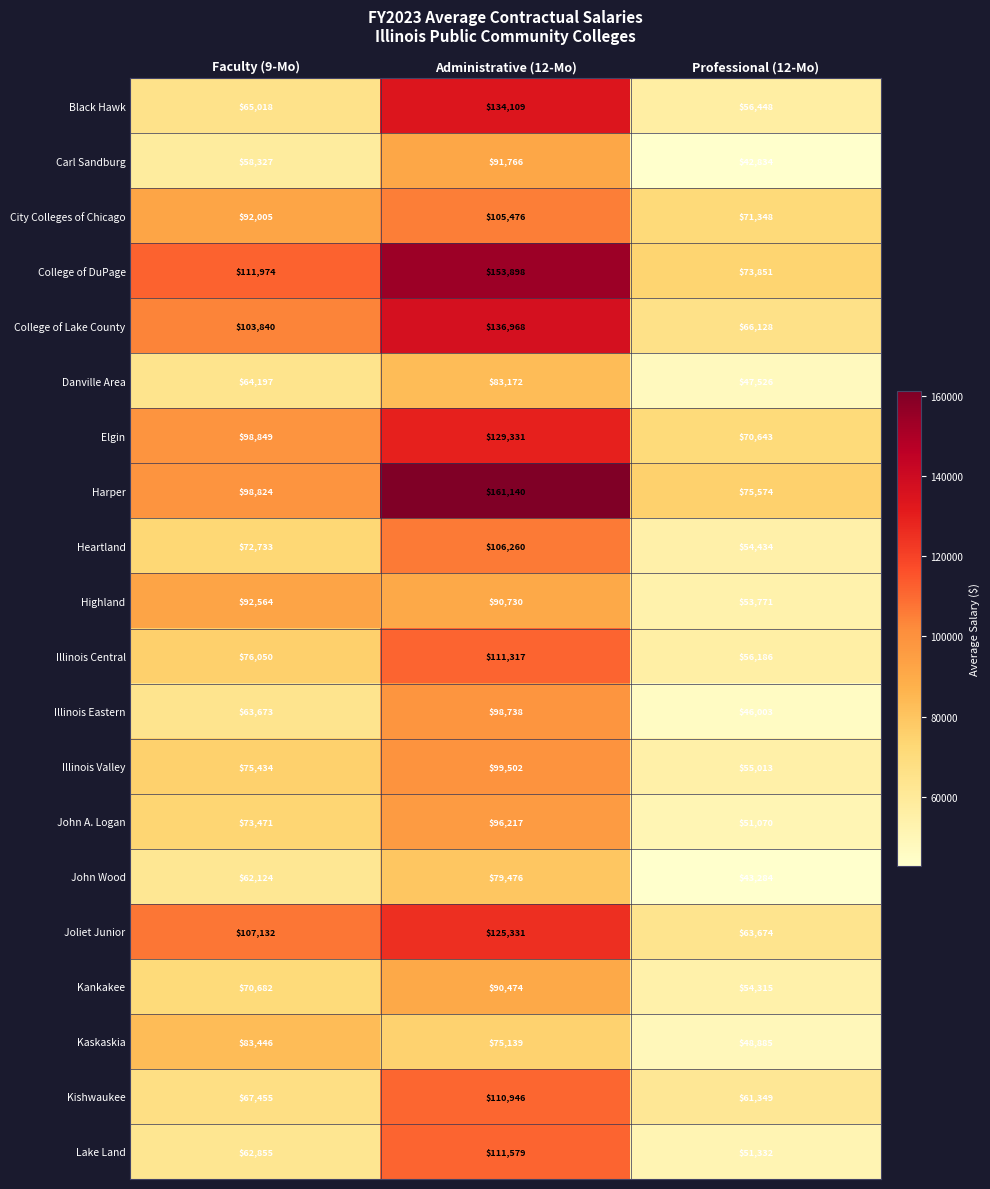

The Kankakee series shows 90474 at Administrative (12-Mo). True or false?

True